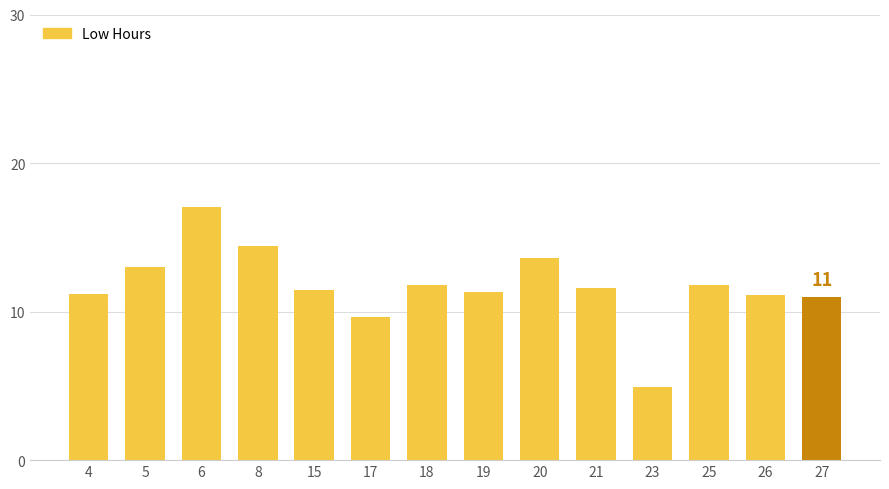

What is the average value?

11.7